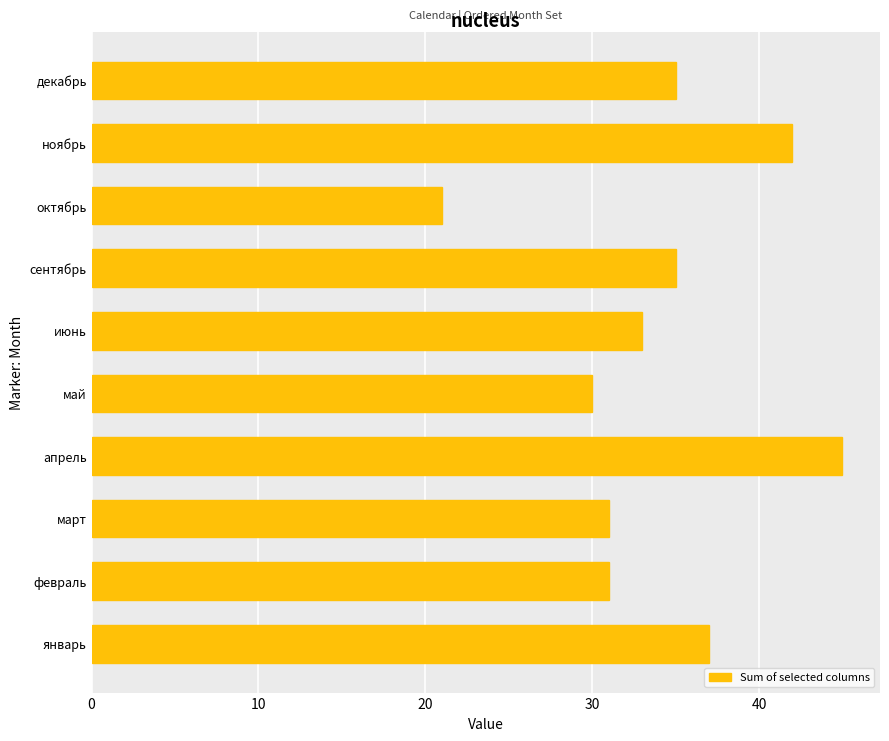

Does the chart contain stacked bars?

No